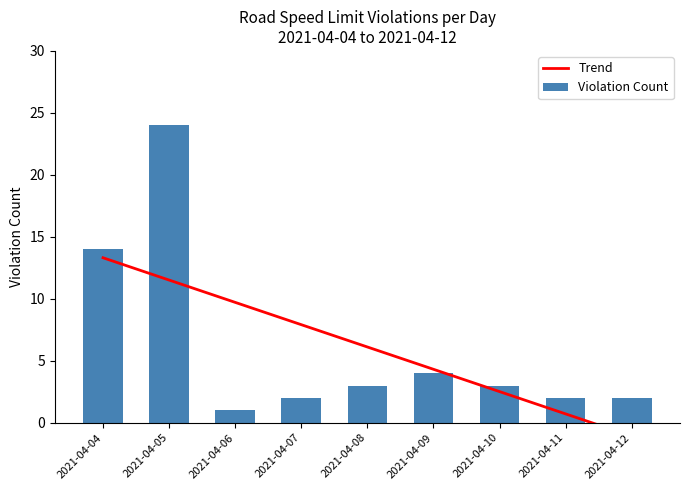

What is the sum of all Violation Count values?

55